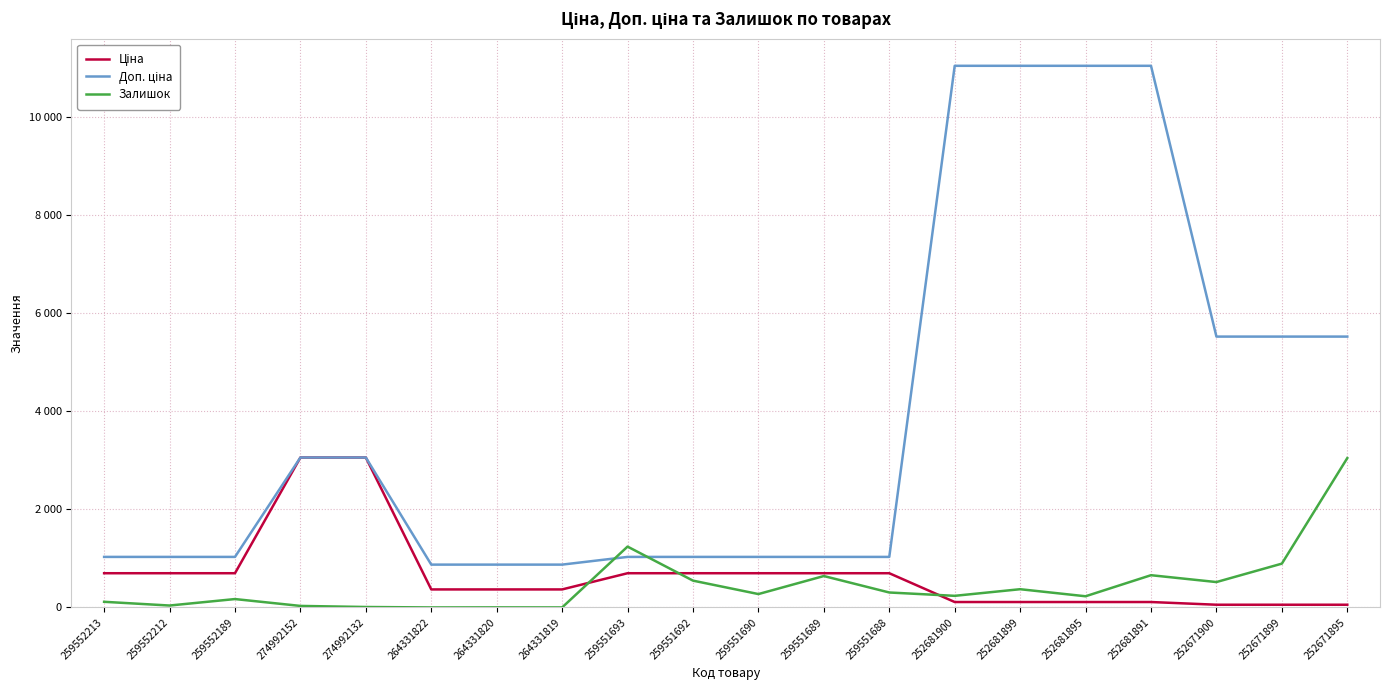

Does the chart have visible grid lines?

Yes